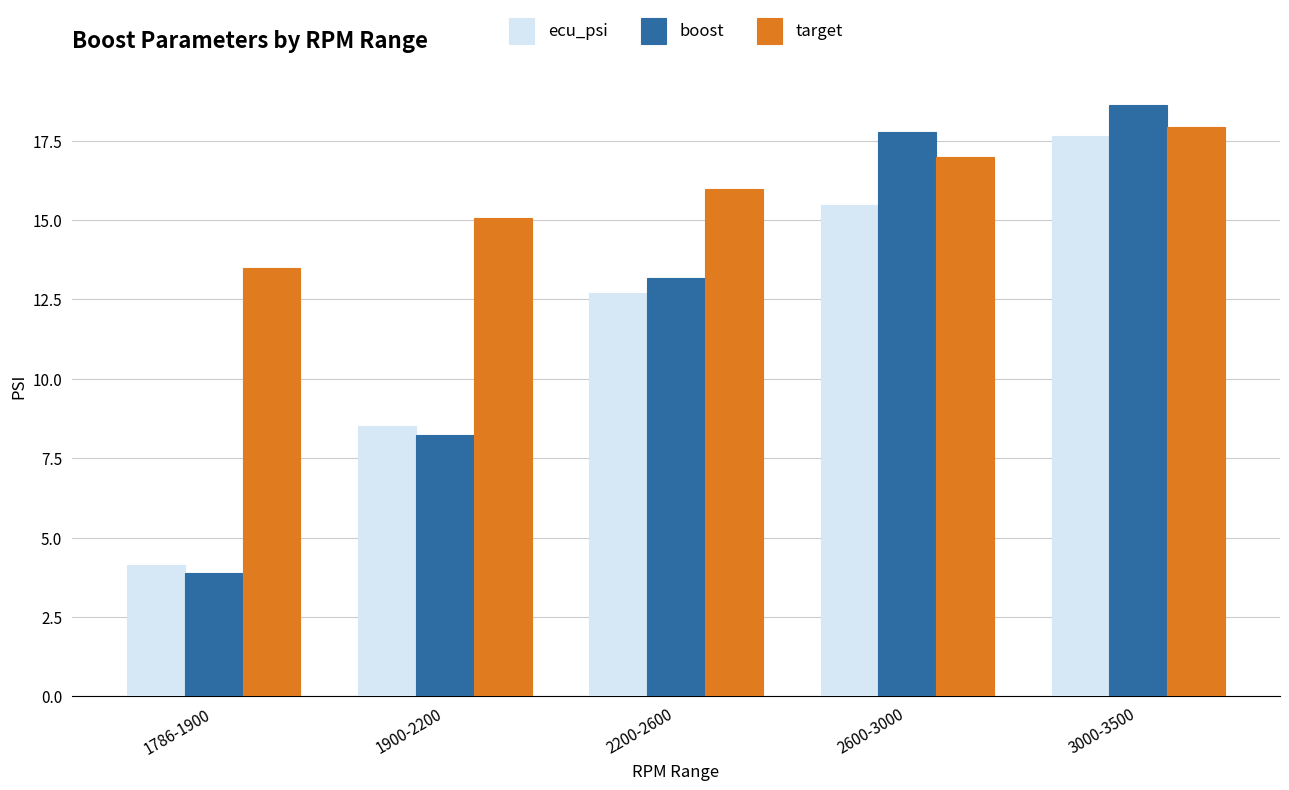

List the labels in order of target value, largest first.

3000-3500, 2600-3000, 2200-2600, 1900-2200, 1786-1900